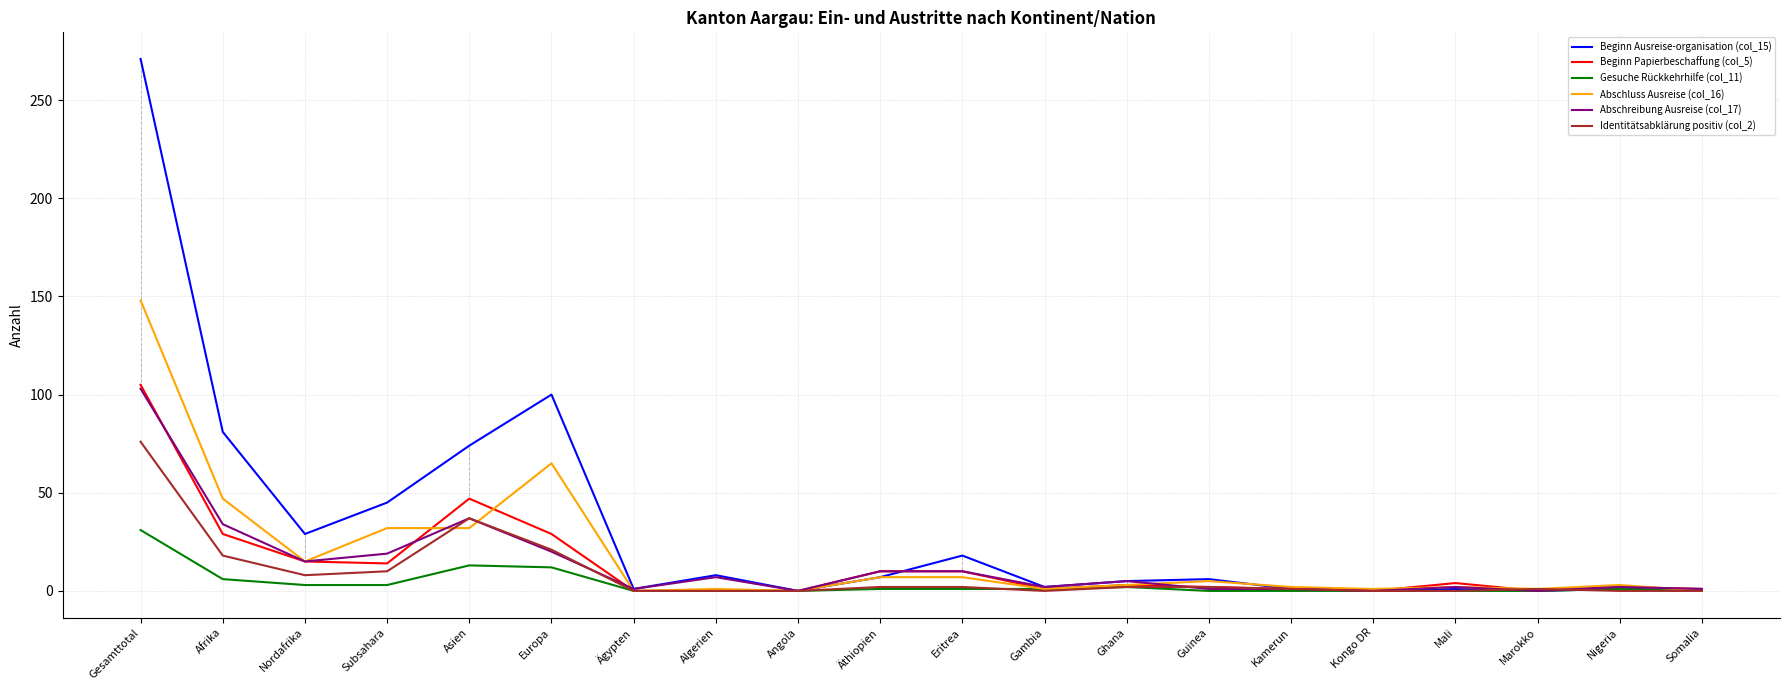

At which label is Beginn Ausreise-organisation (col_15) closest to 135?

Europa